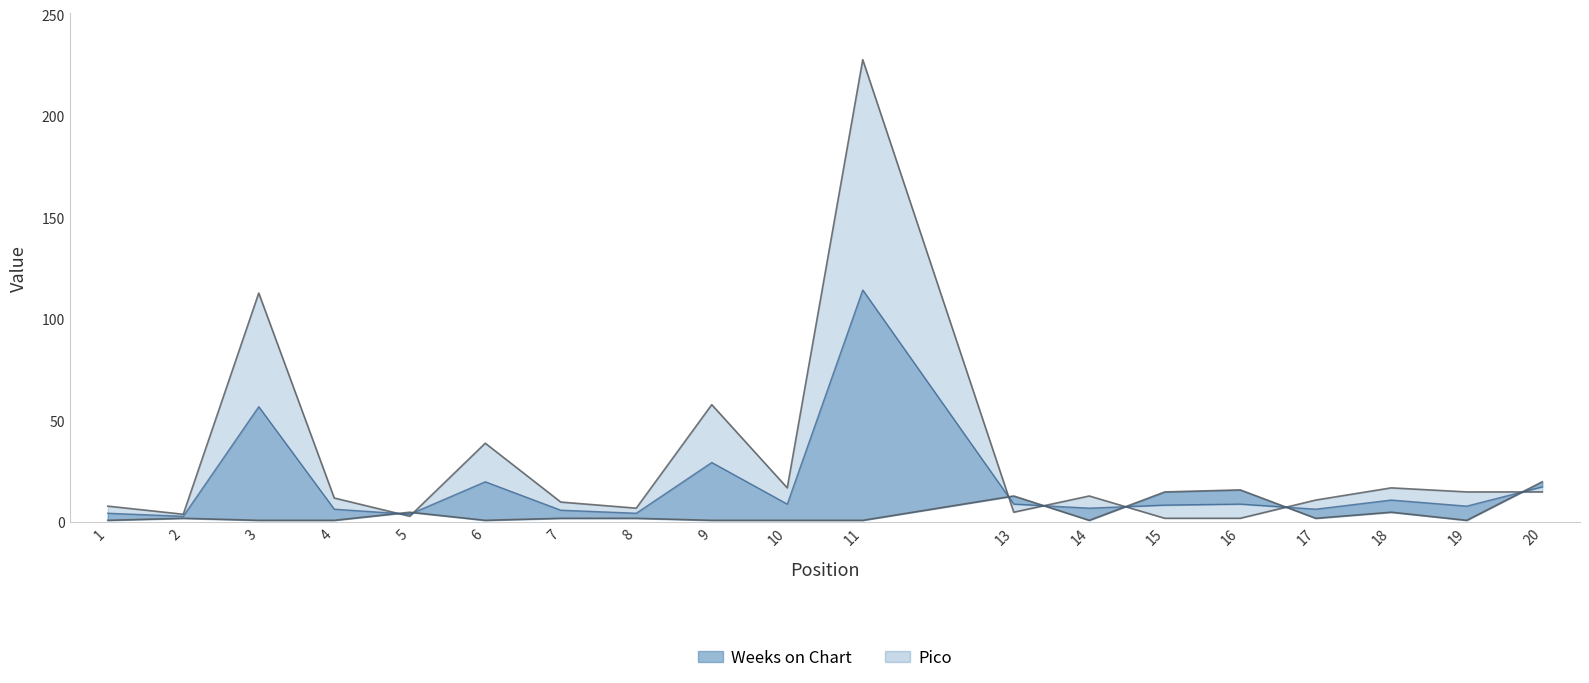

At which category does Weeks on Chart reach its first local peak?

3